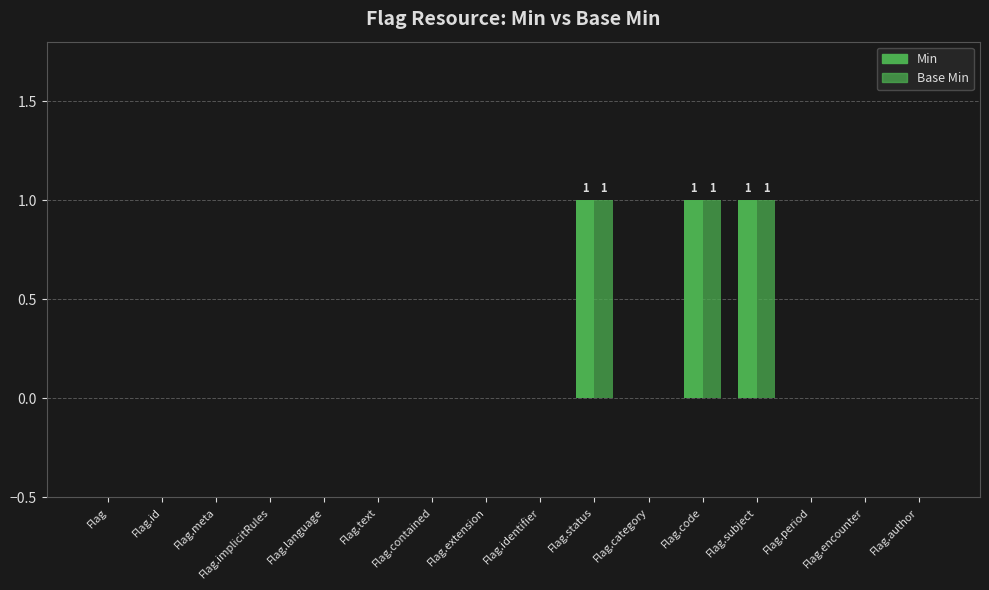

How many groups of bars are there?

16